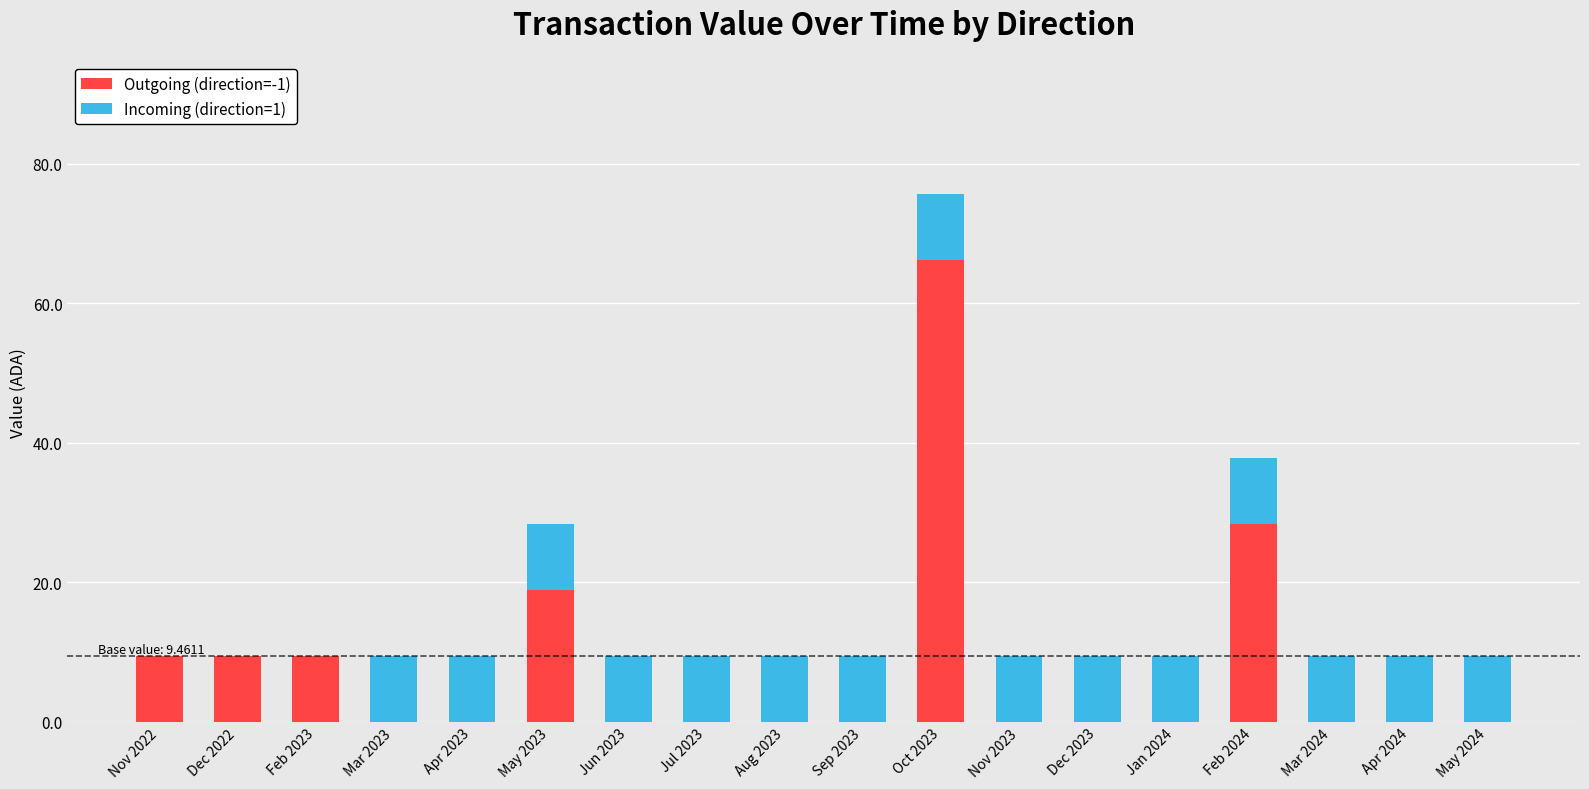

What is the total value across all series at Oct 2023?

75.7